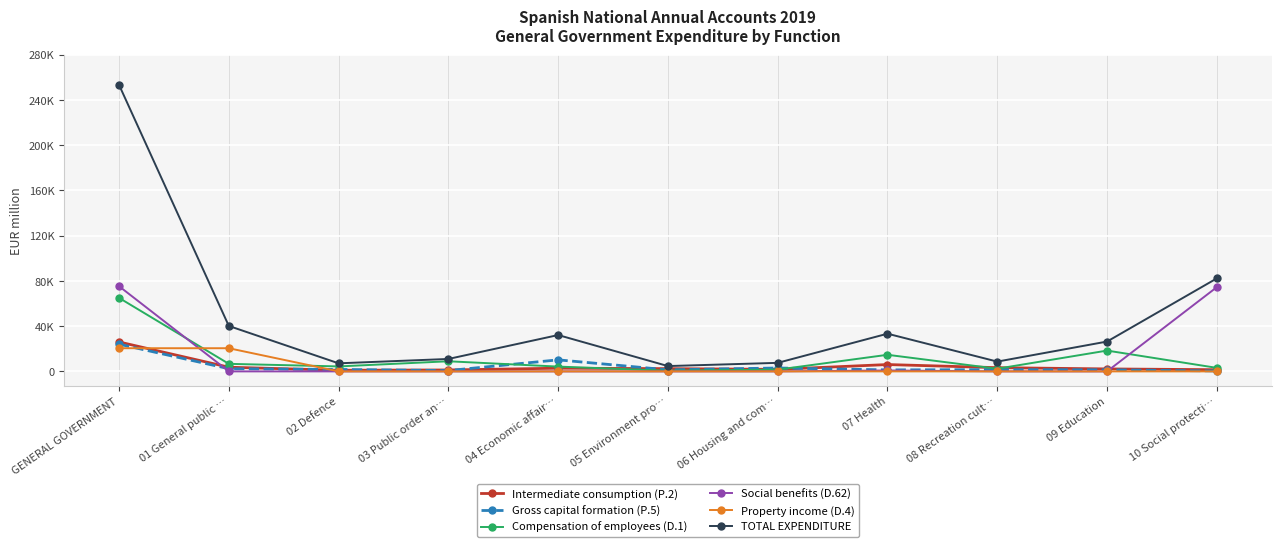

Where is the first local minimum for Compensation of employees (D.1)?

02 Defence